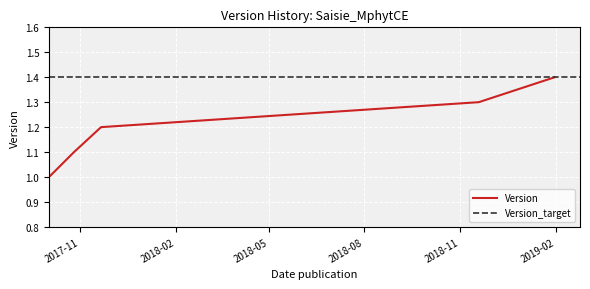

List the labels in order of value, smallest first.

2017-10-02, 2017-10-26, 2017-11-21, 2018-11-19, 2019-01-31